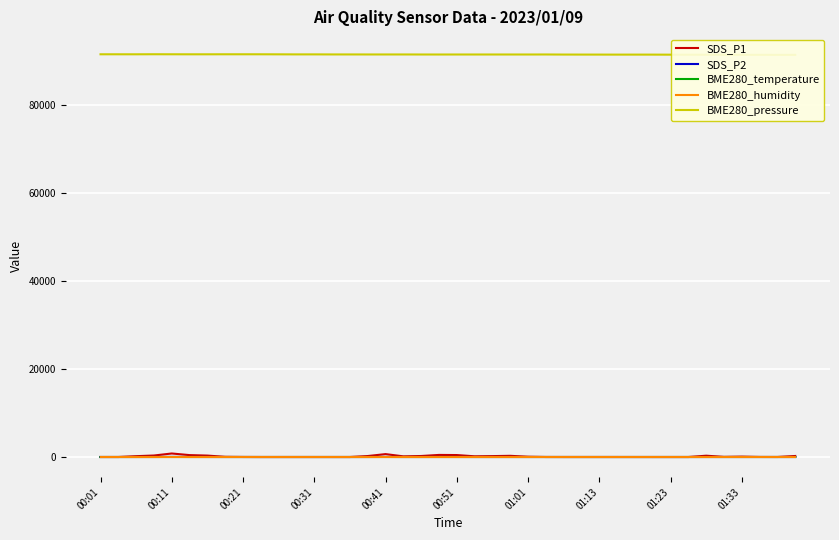

What is the sum of the BME280_temperature values at 19 and 39?

3.8